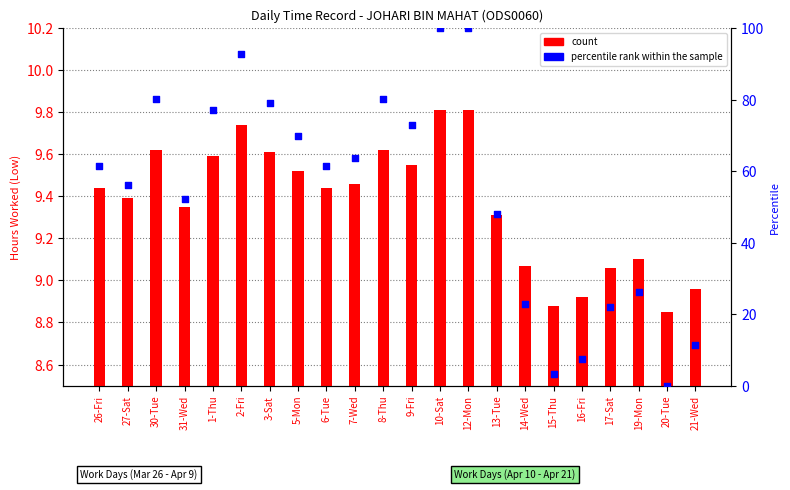

At how many categories does at least one series exceed 25?

16